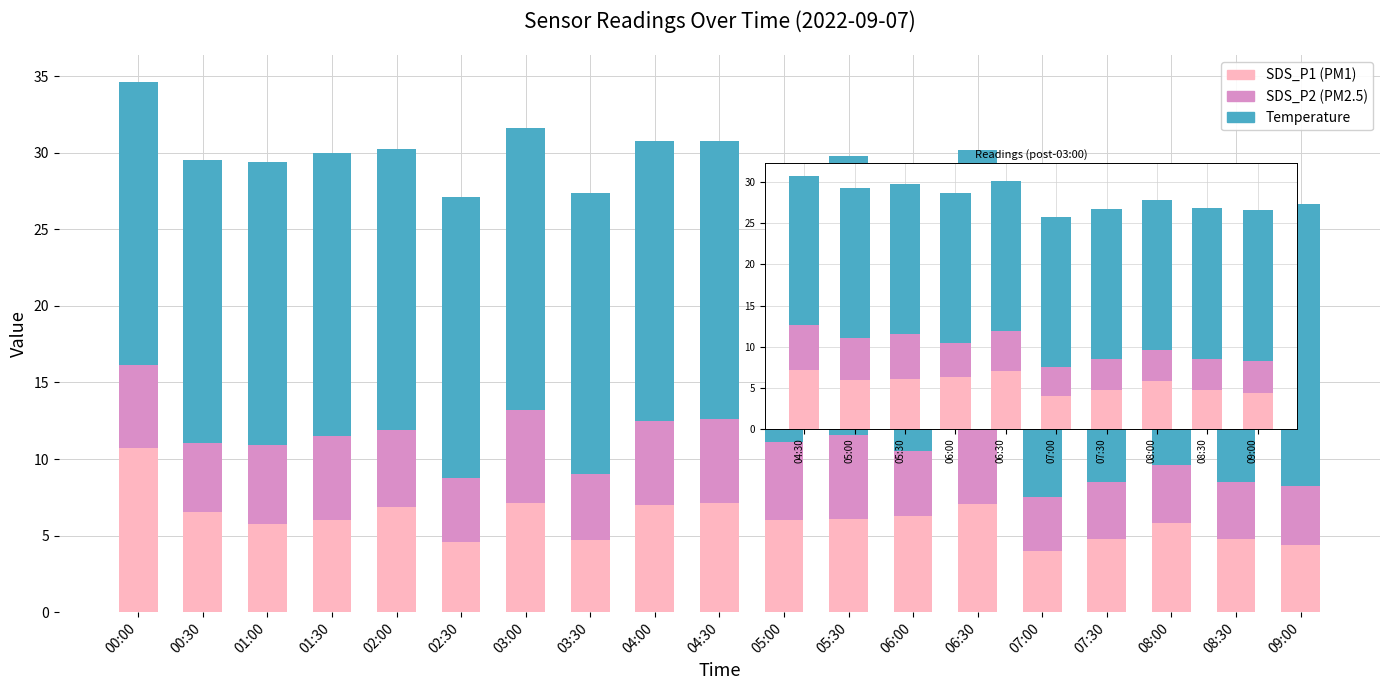

At which label does SDS_P2 first exceed 4?

04:30